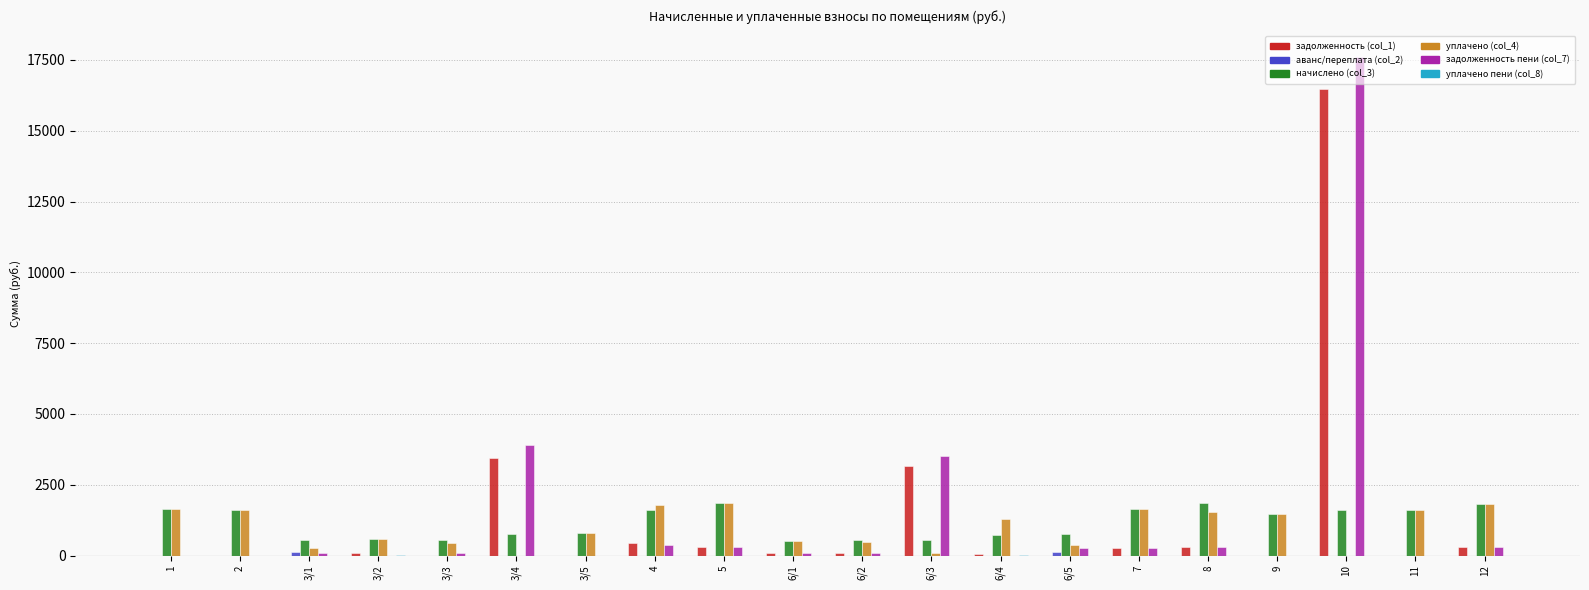

At which category is the sum across all series the highest?

10